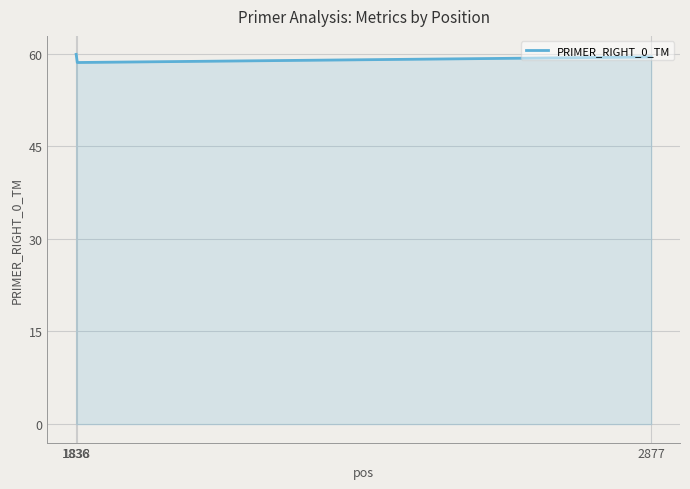

True or false: the data shows 59.9 at 1836.

True